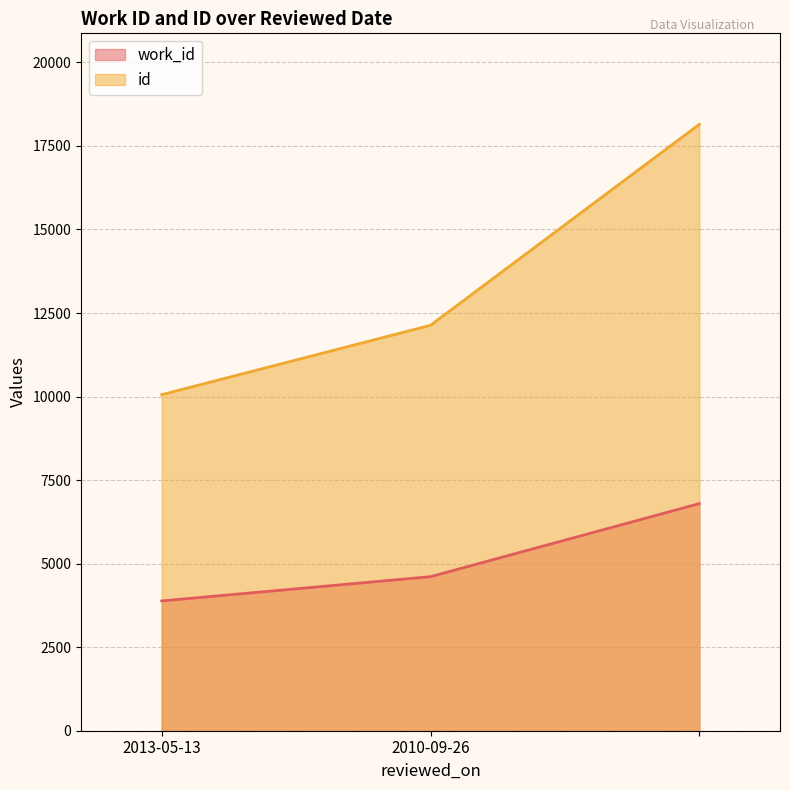

What is the spread (max minus min) of values at ?

11351